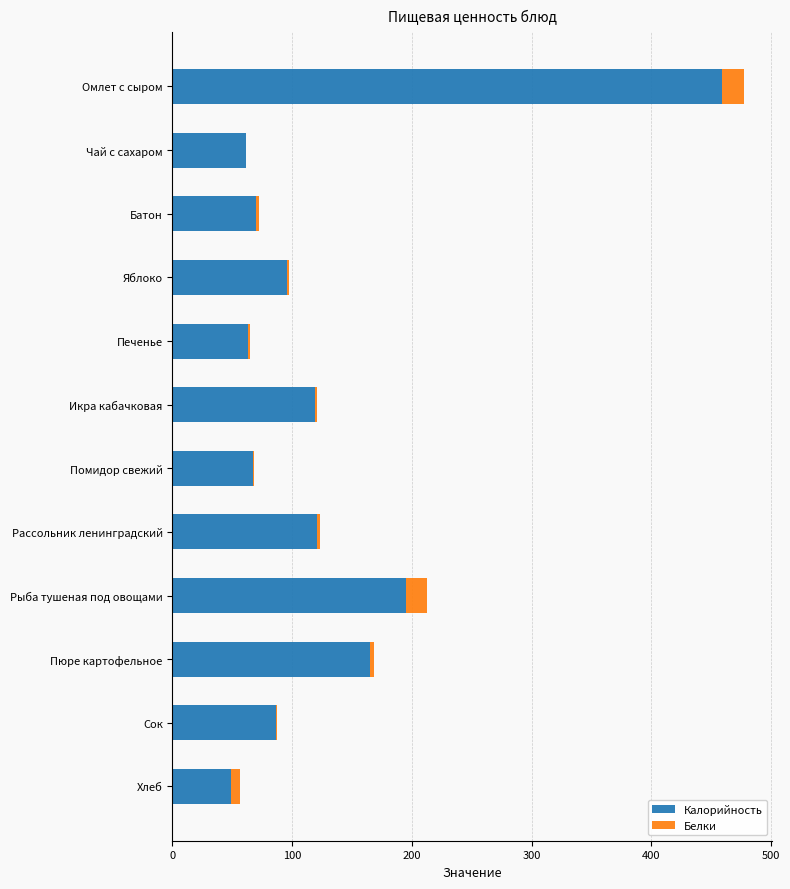

Is it true that Калорийность equals 67.3 at Помидор свежий?

True